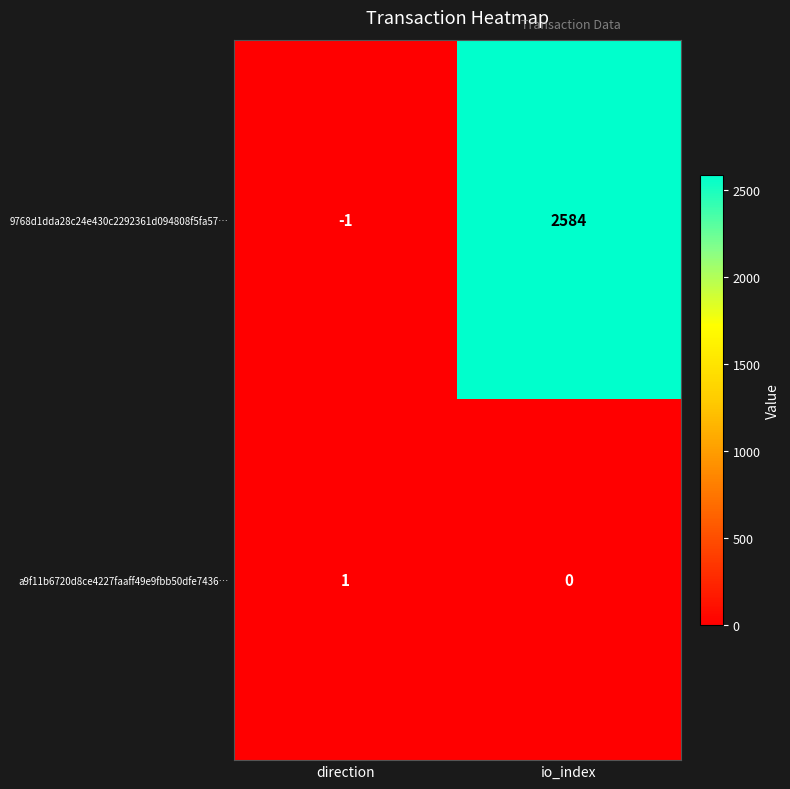

What is the sum of the 9768d1dda28c24e430c2292361d094808f5fa57… values at direction and io_index?

2583